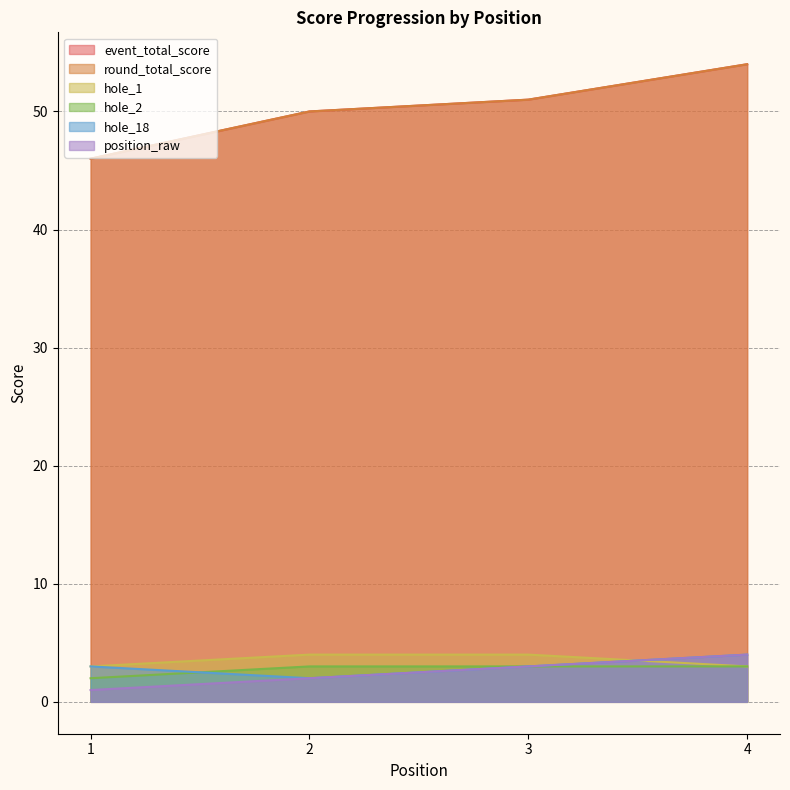

Which has a higher value, 2 or 3?

3